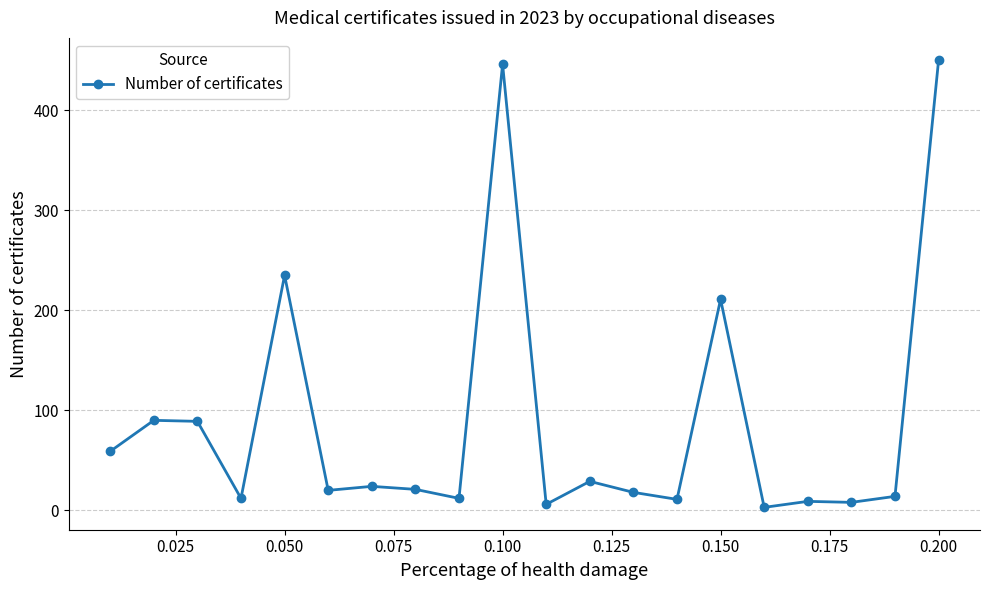

What is the maximum value shown in the chart?

450